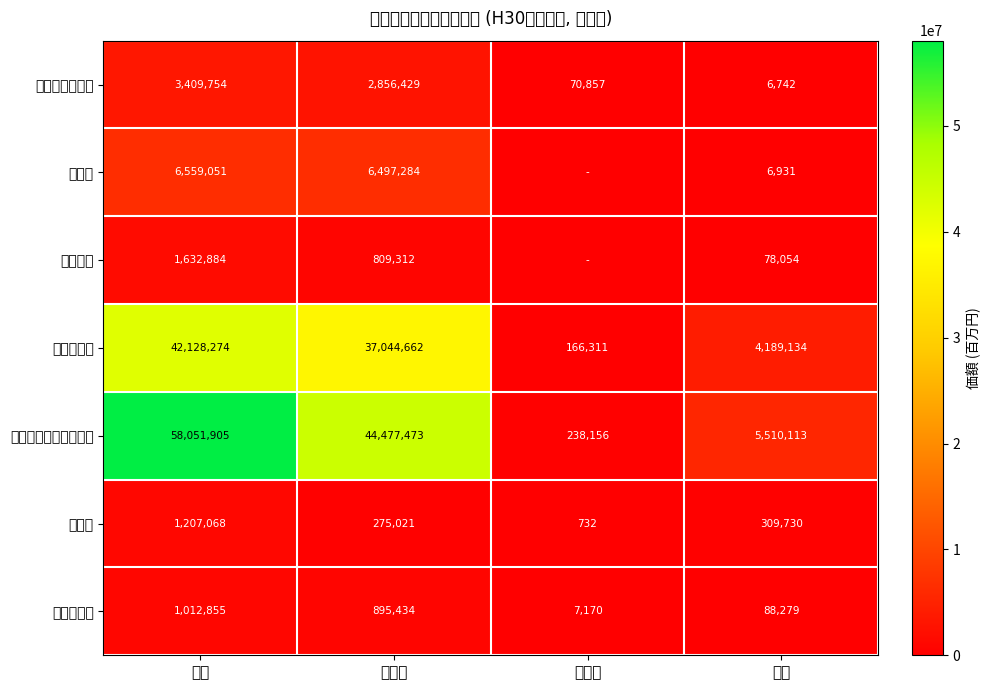

At 総額, list the series in order from largest to smallest.

機械類及び輸送用機器, 原料別製品, 原材料, 食料品及び動物, 化学製品, 雑製品, 特殊取扱品